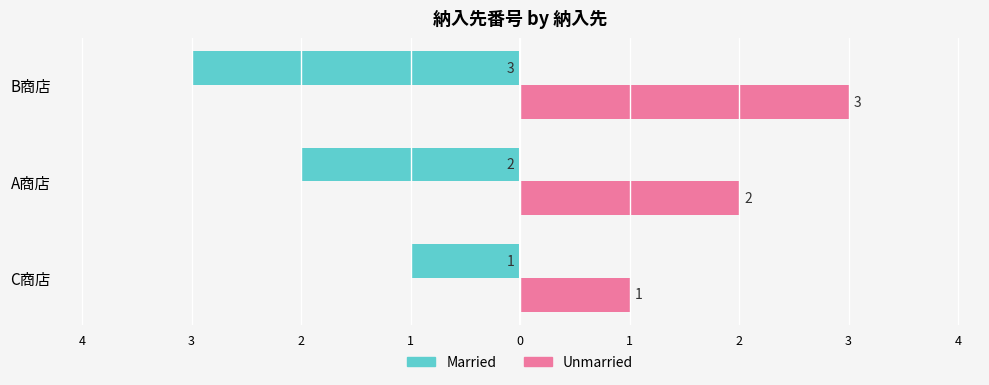

What are all the series names shown in the legend?

Married, Unmarried